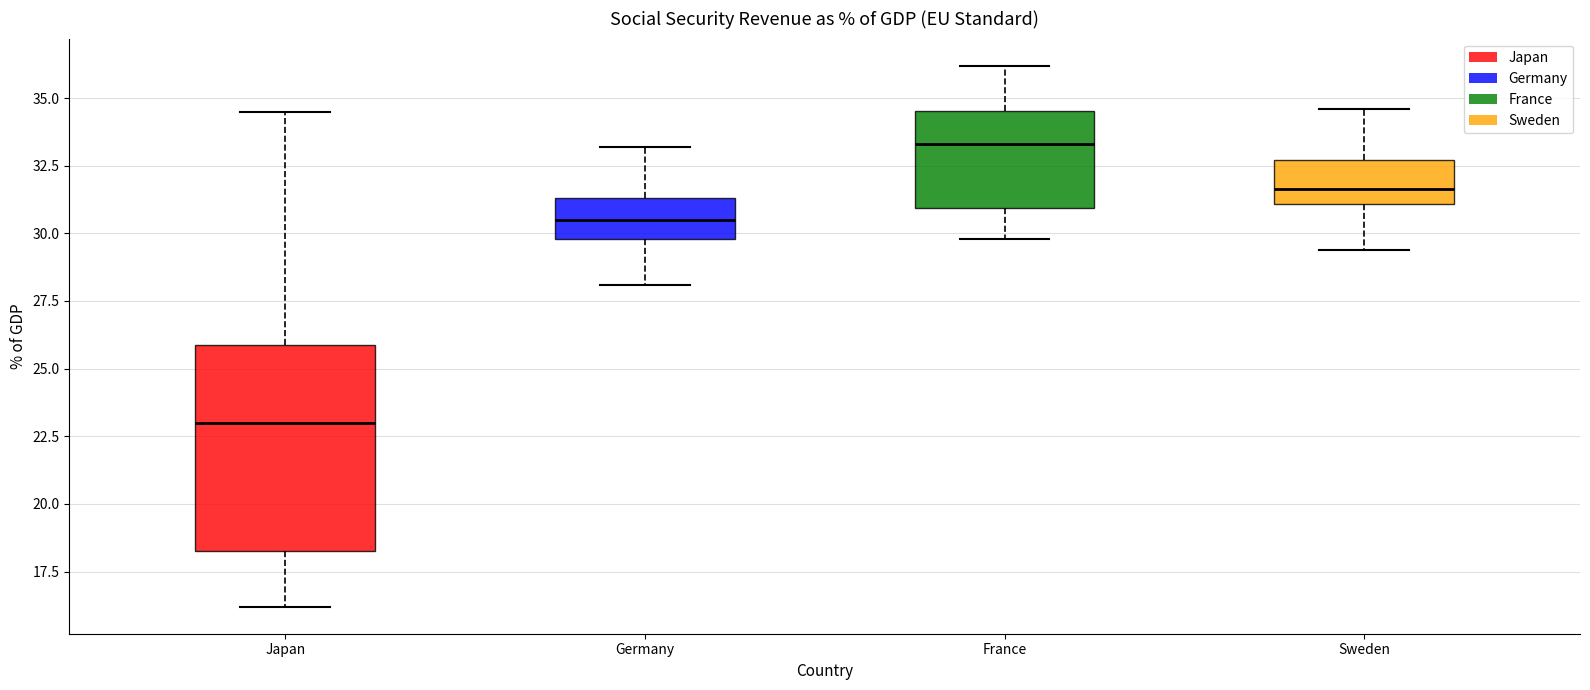

Where does the median line of the box for Germany sit on the y-axis? The values are not printed on the chart, so give them approximately, as read against the axis.

30.5